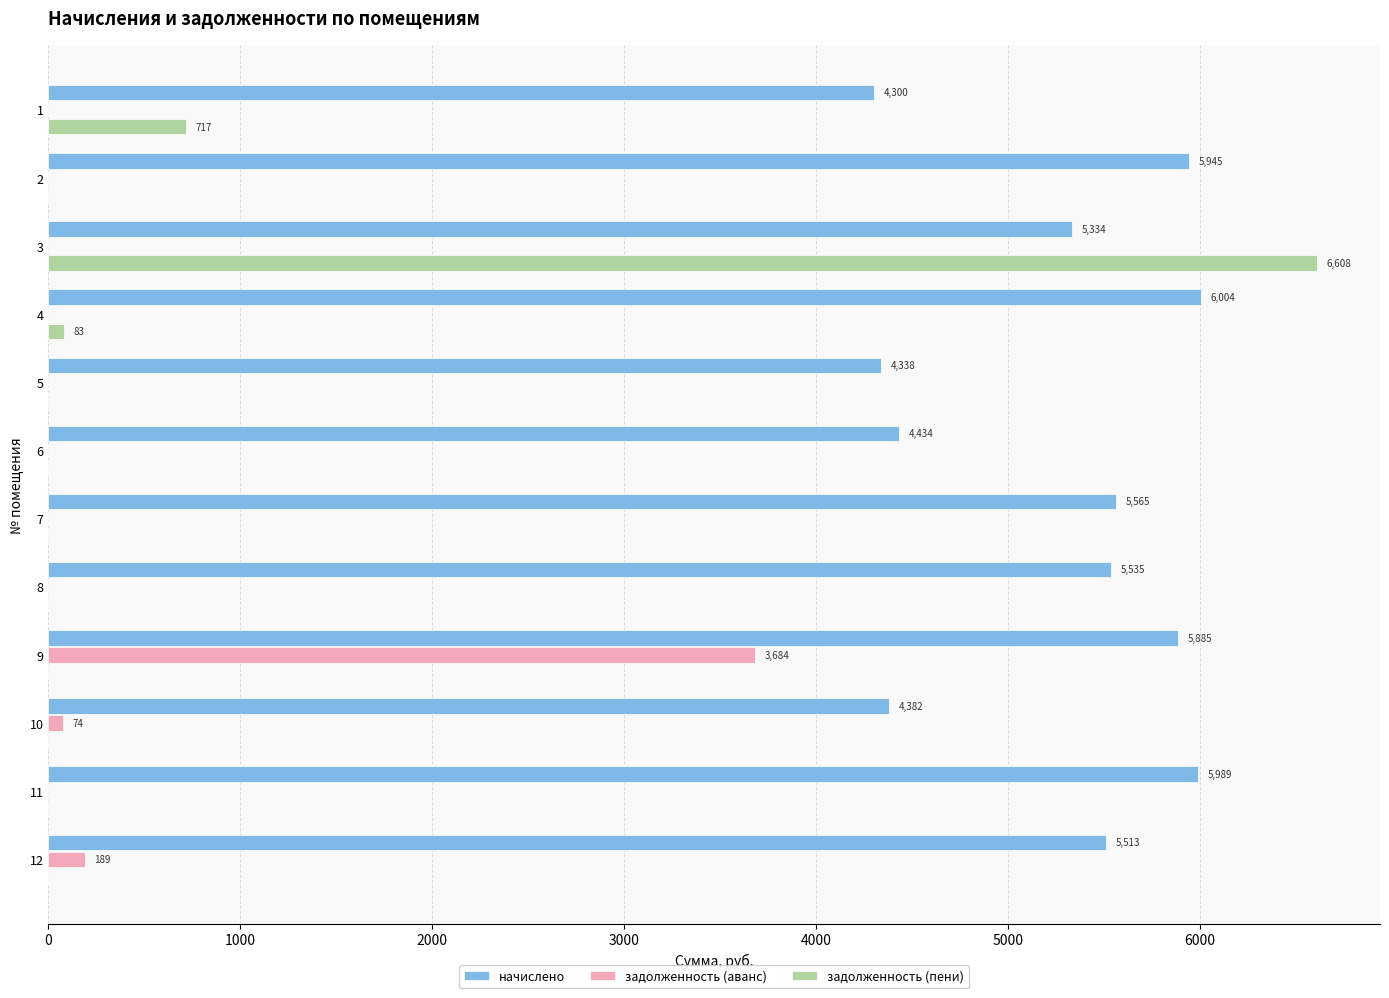

What is the highest value of the начислено series?

6004.1